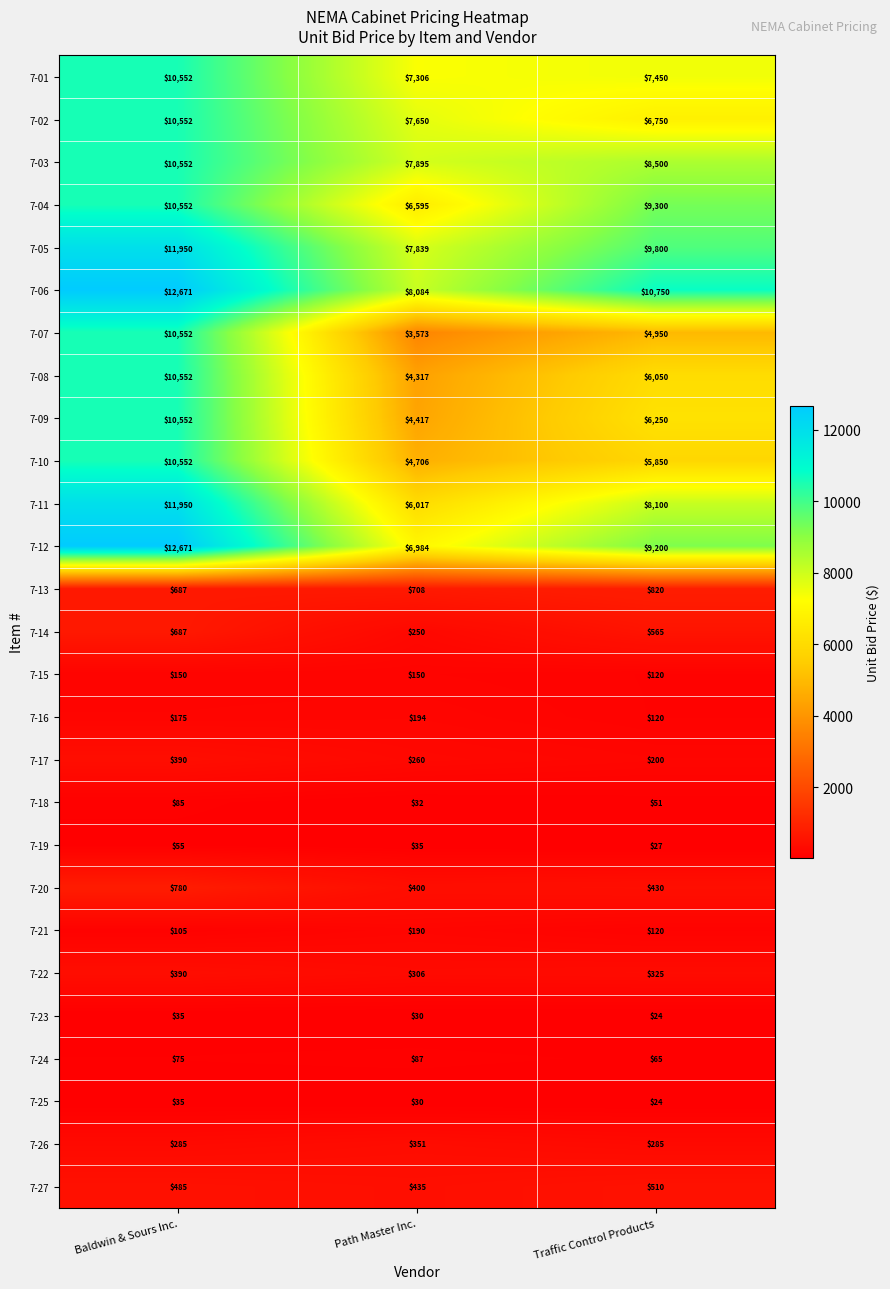

What is the difference between the maximum and second lowest values in the 7-27 series?

25